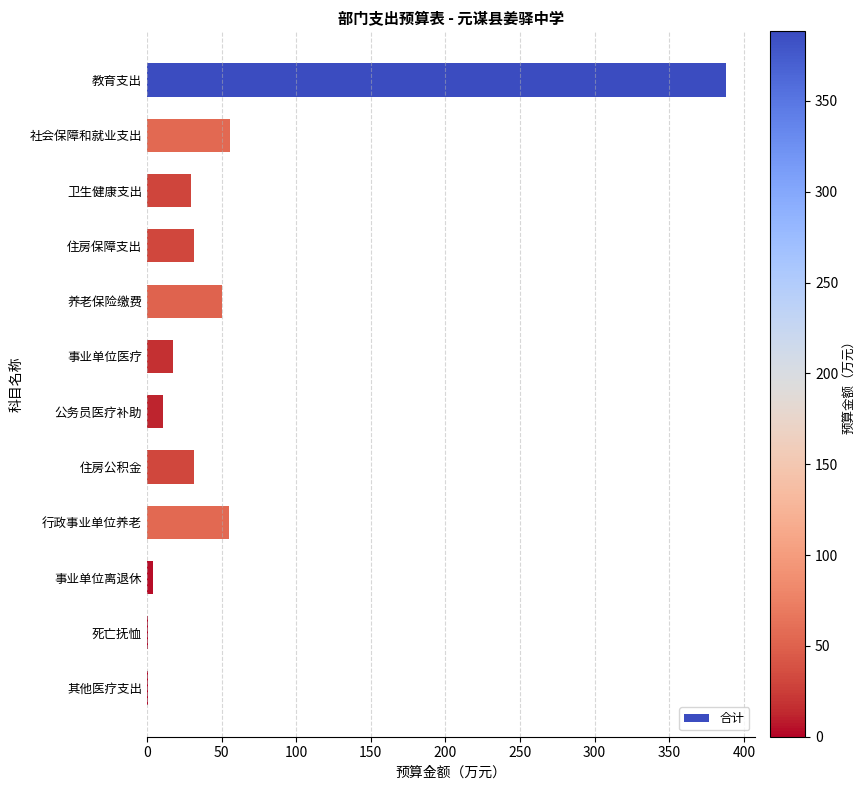

What is the sum of all values?

675.4